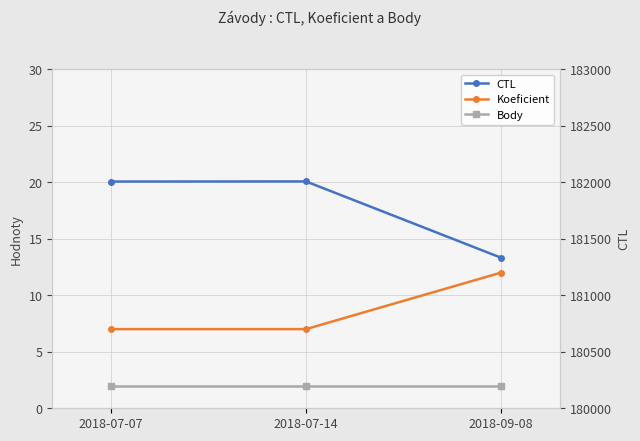

What is the value of the CTL point at the 3rd from the left?

181331